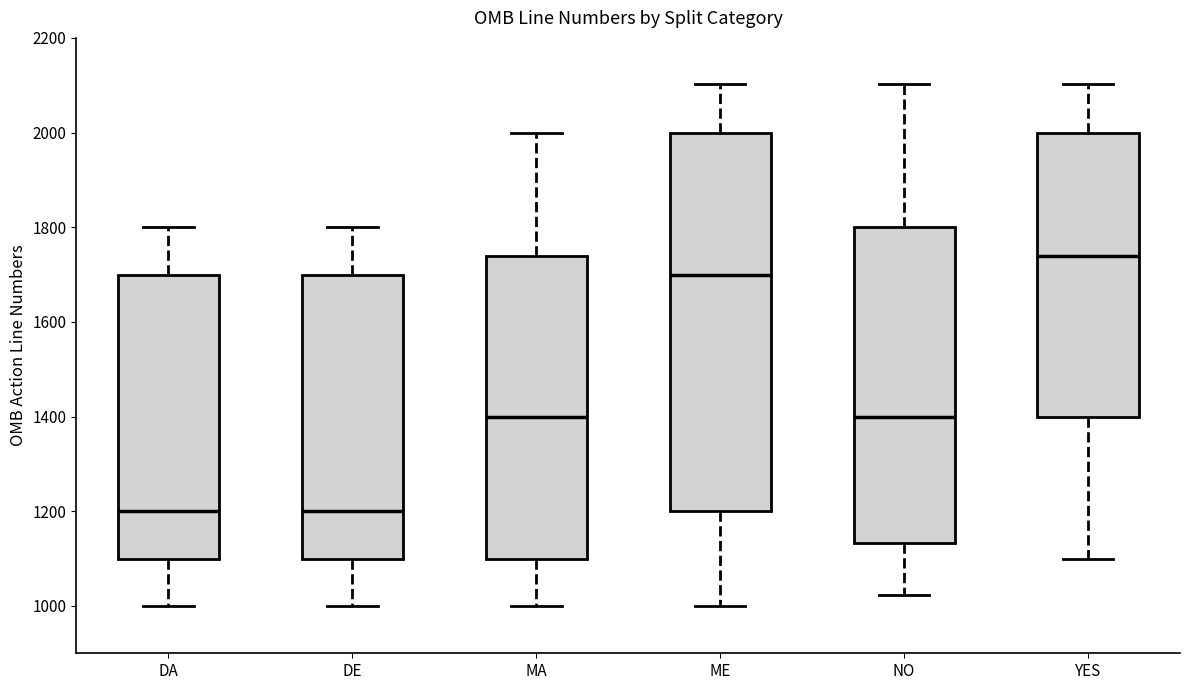

Reading left to right, read every box against the y-axis: the position of its median line, the range the box covers, and the ends of its whiskers. The values are not printed on the chart, so give them approximately, as read against the axis.

DA: median 1200, box 1100 to 1700, whiskers 1000 to 1800
DE: median 1200, box 1100 to 1700, whiskers 1000 to 1800
MA: median 1400, box 1100 to 1740, whiskers 1000 to 2000
ME: median 1700, box 1200 to 2000, whiskers 1000 to 2100
NO: median 1400, box 1140 to 1800, whiskers 1020 to 2100
YES: median 1740, box 1400 to 2000, whiskers 1100 to 2100